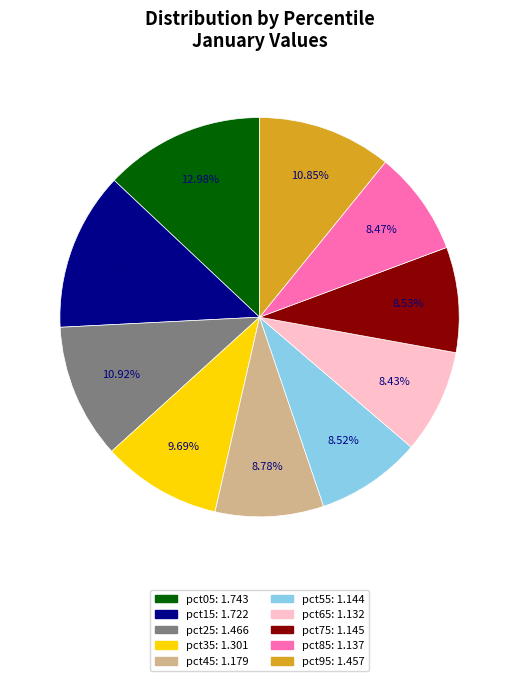

How many segments does this pie chart have?

10